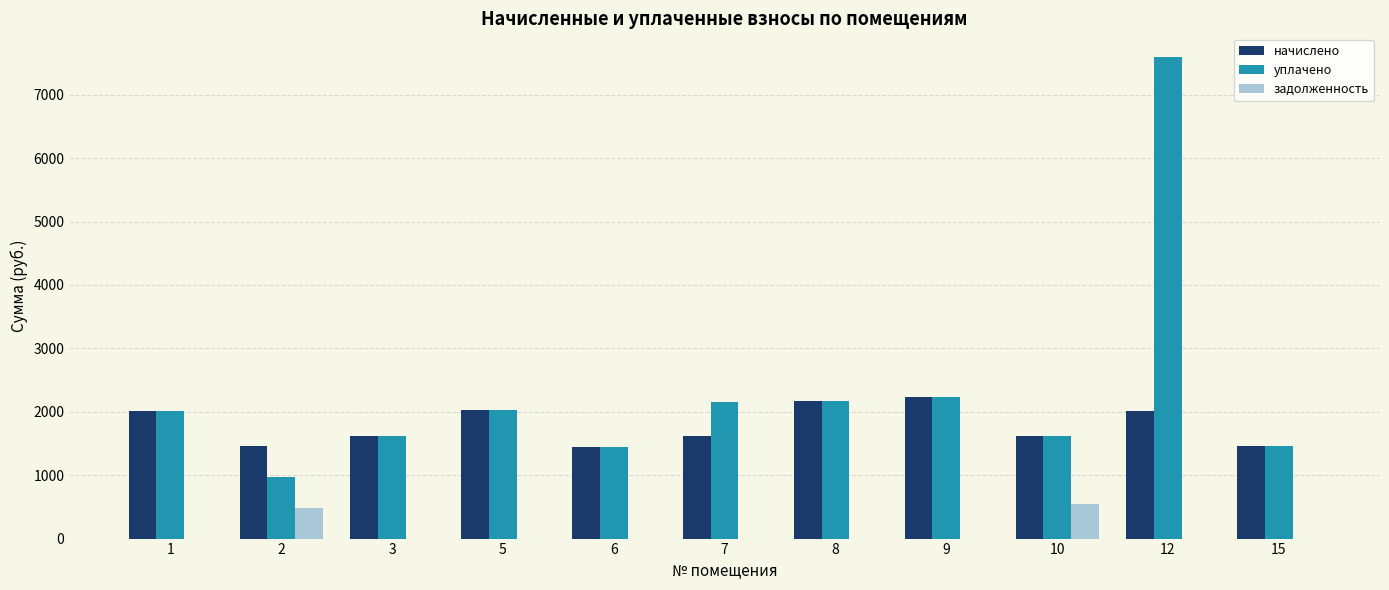

What is the sum of all начислено values?

19671.8